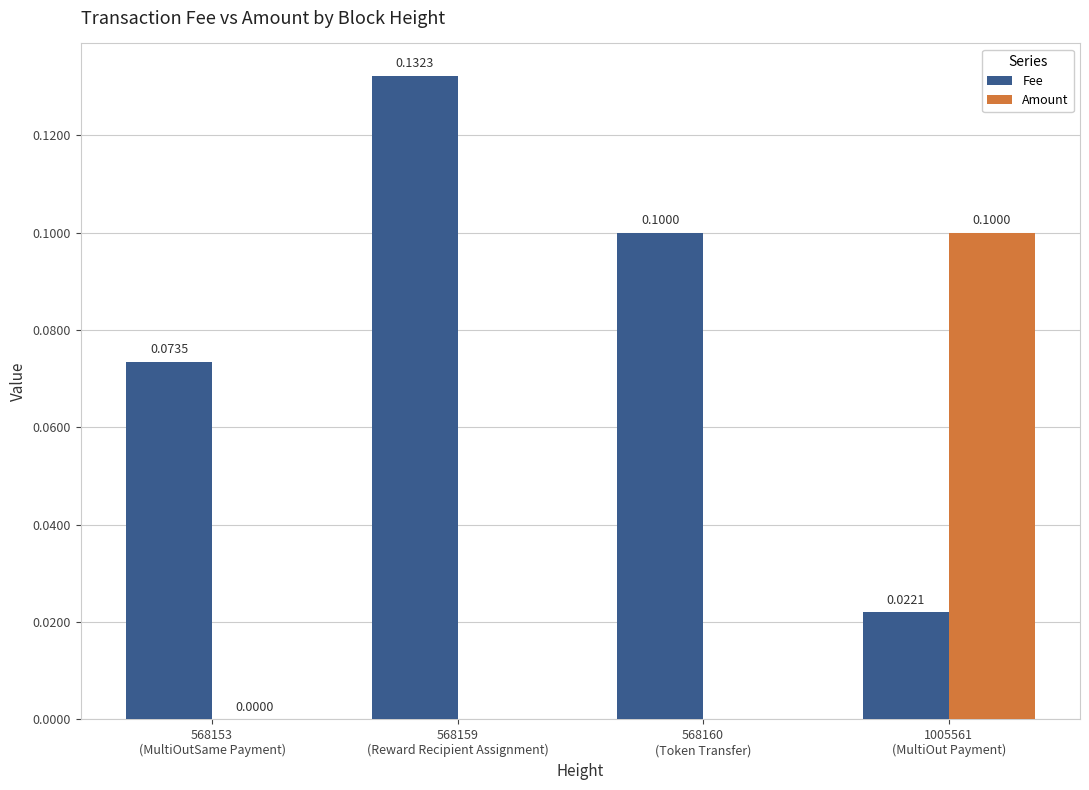

Is it true that Fee equals 0.0 at 1005561
(MultiOut Payment)?

True